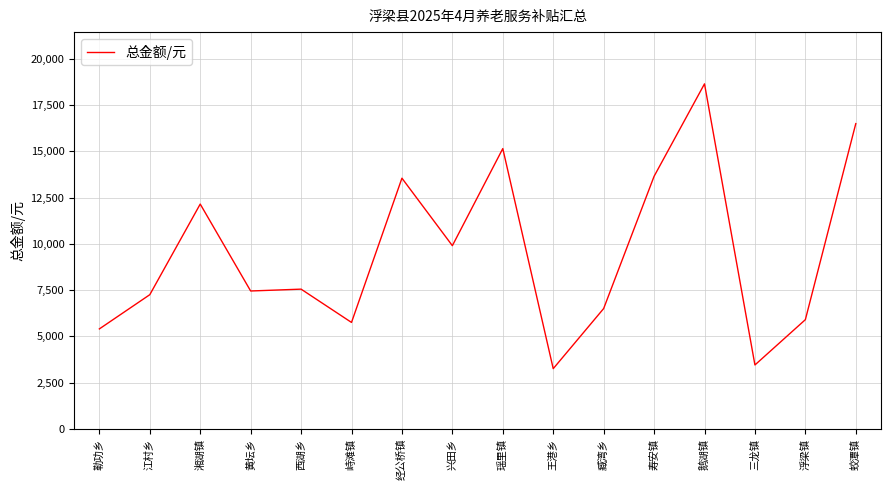

Read the value at 湘湖镇, to the nearest 100.

12200